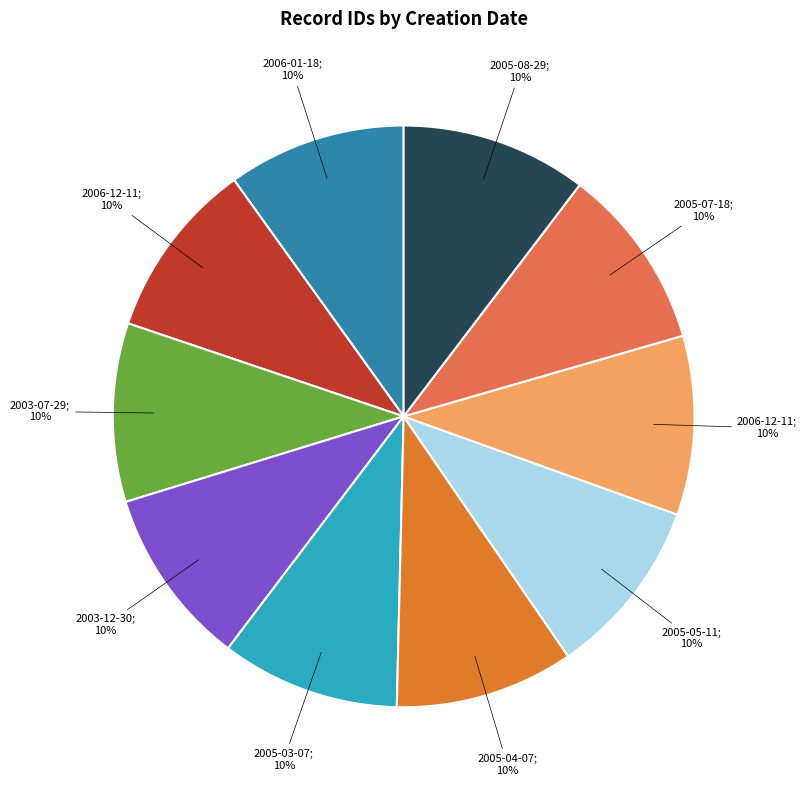

Does any single category account for the majority?

No